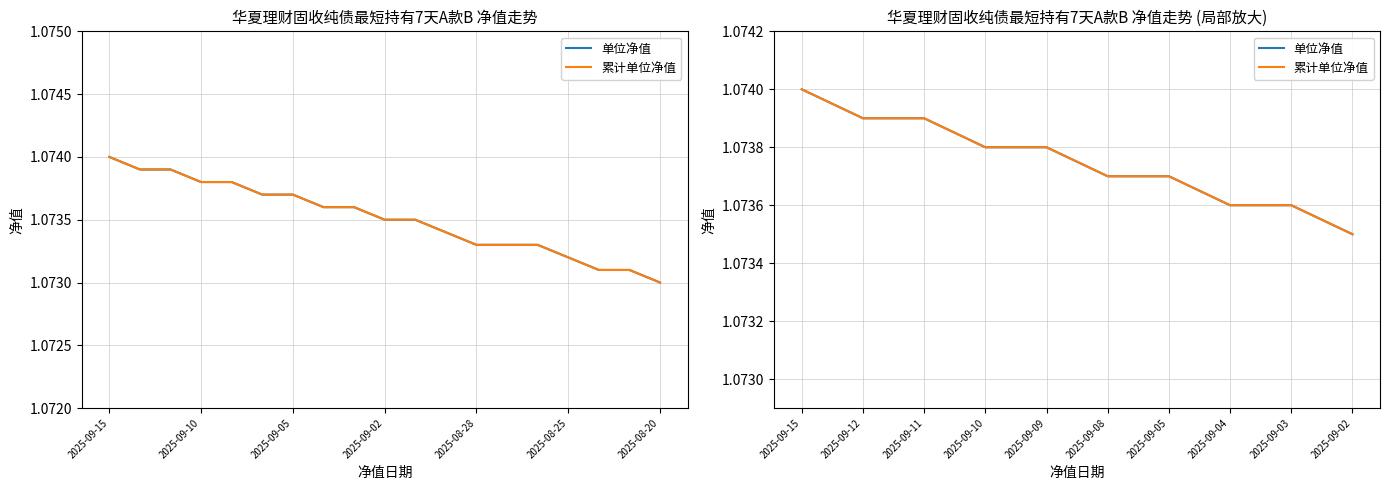

Which category has the highest value across all series?

2025-09-15